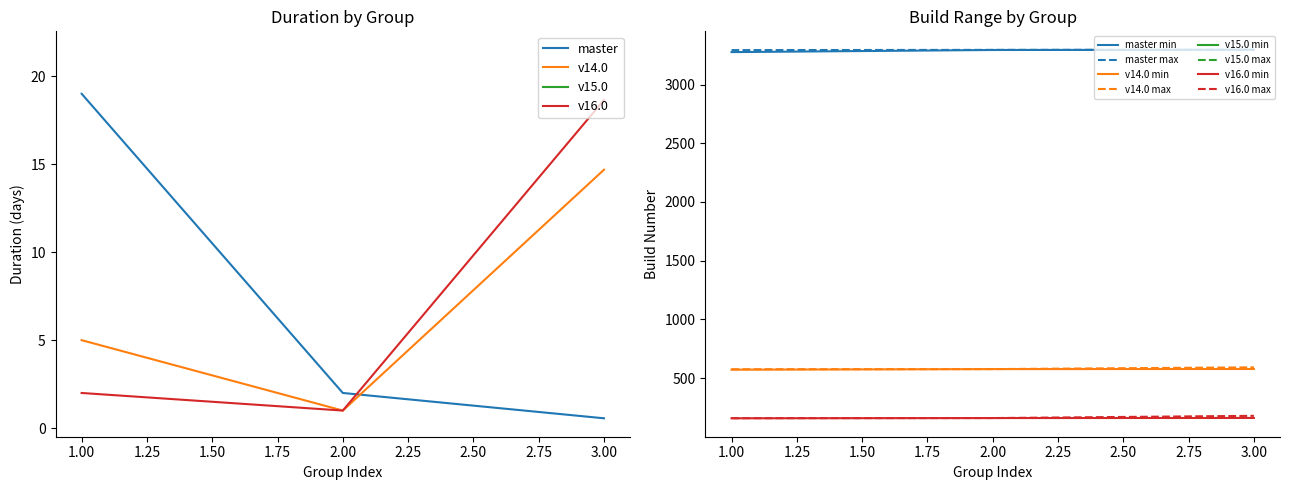

The v14.0 series shows 14.7 at 3.00. True or false?

True